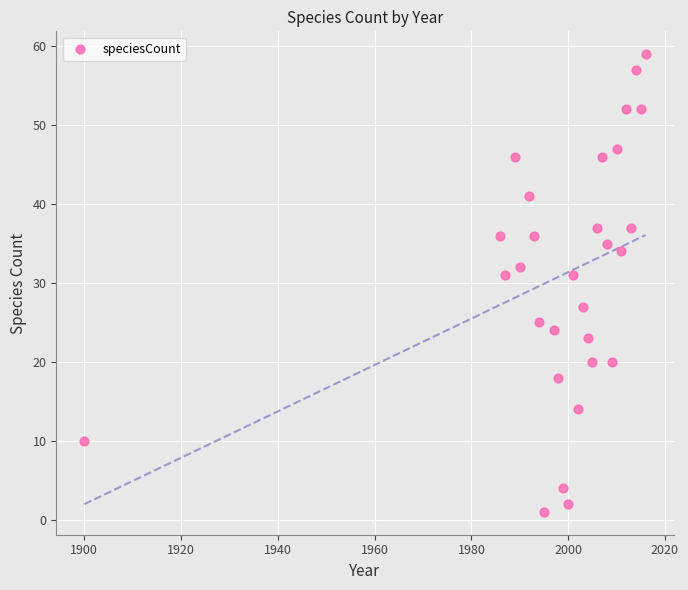

What is the range of Y values (max minus min)?

58